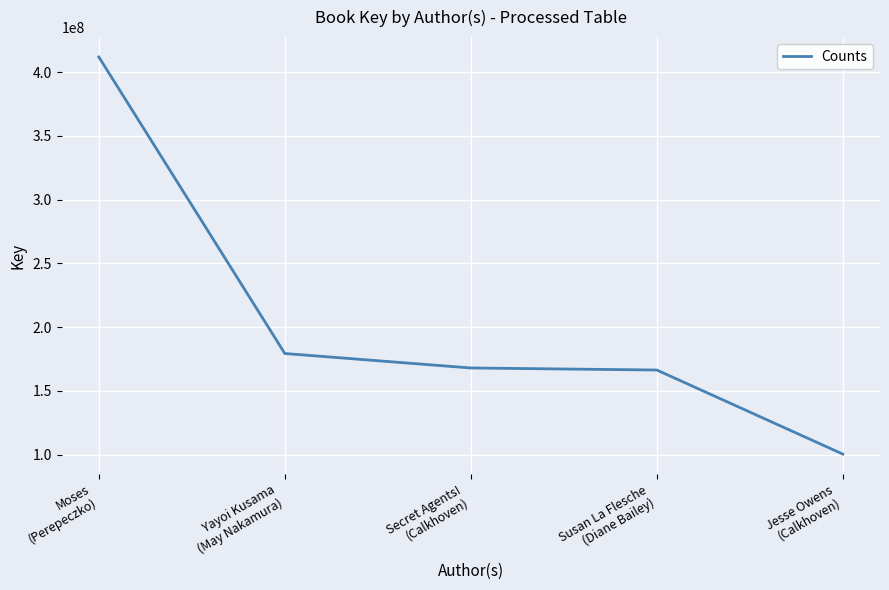

What position from the left is Yayoi Kusama
(May Nakamura)?

2